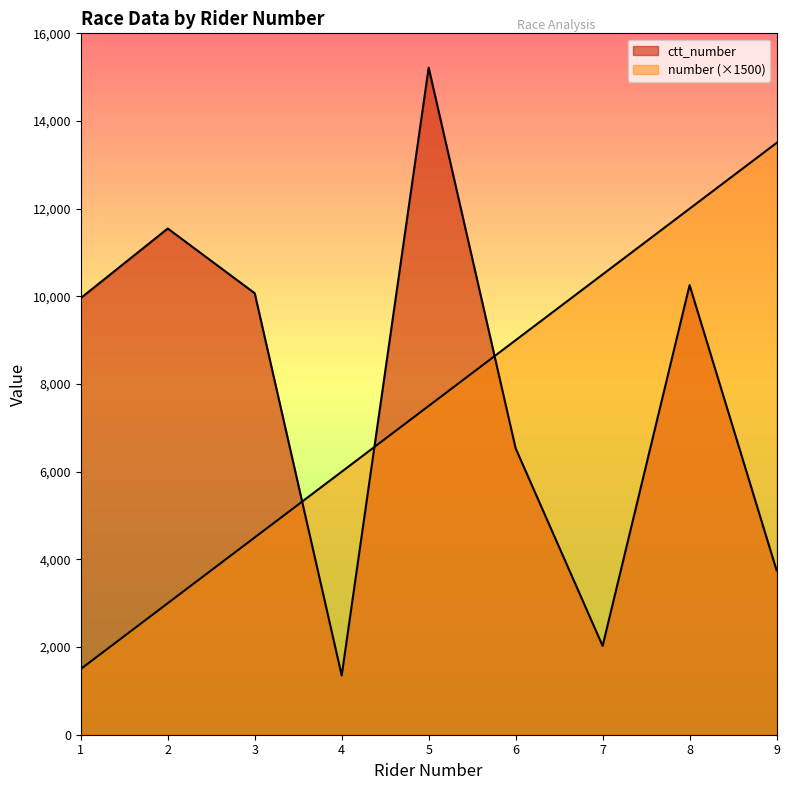

Rank the series by their average value, from highest to lowest.

ctt_number, number